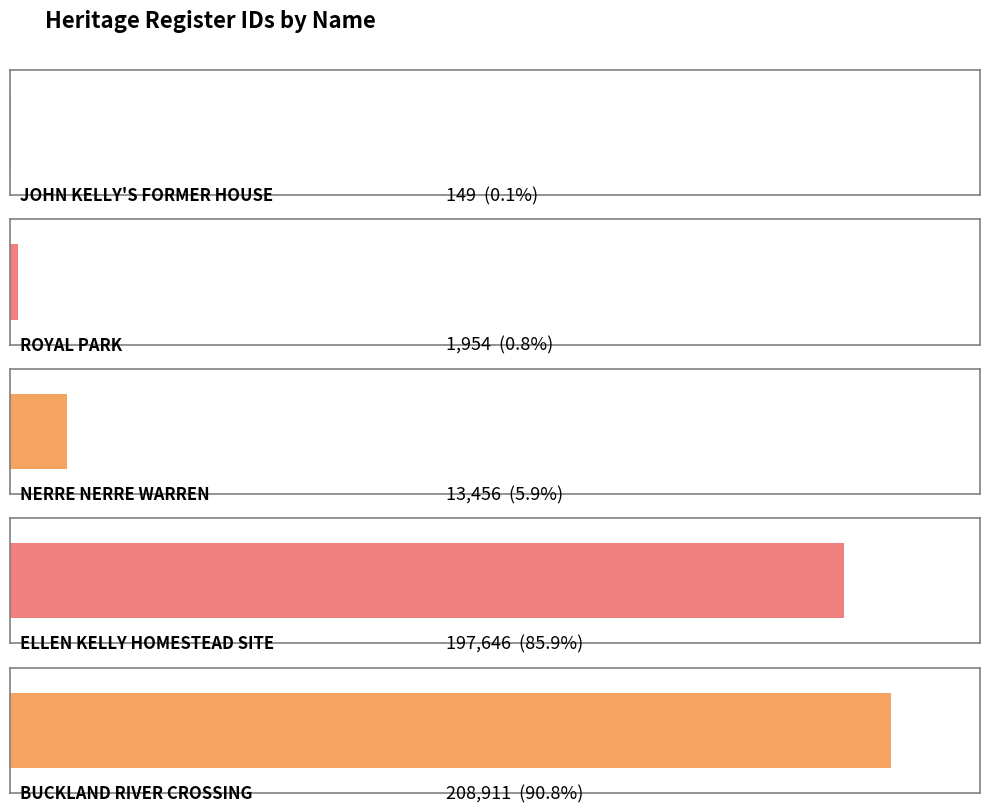

Which label corresponds to the smallest value in the chart?

JOHN KELLY'S FORMER HOUSE